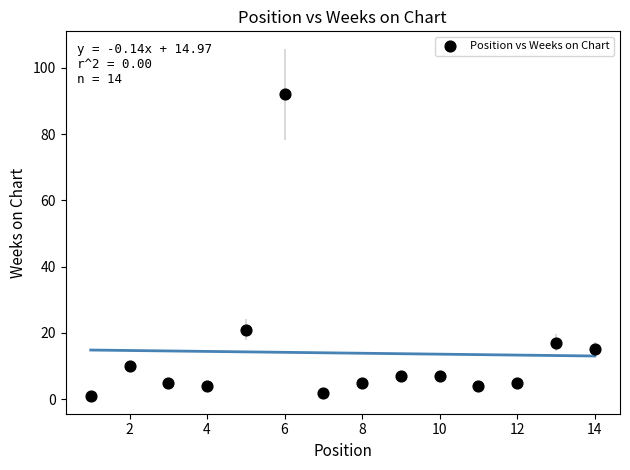

What Y value in the scatter plot is closest to 46?

21